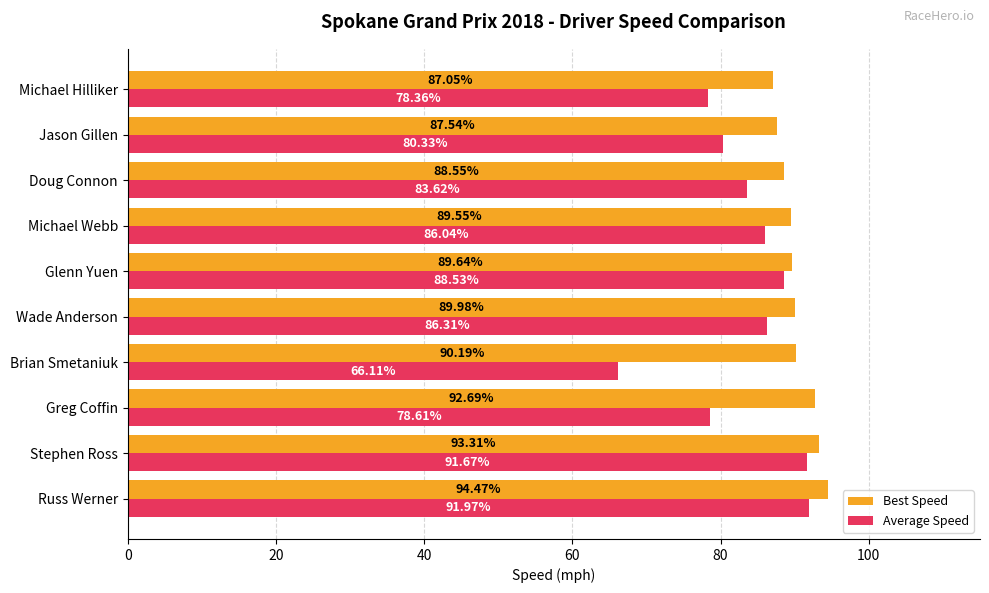

Is the value of Average Speed at Doug Connon greater than the value of Best Speed at Brian Smetaniuk?

No